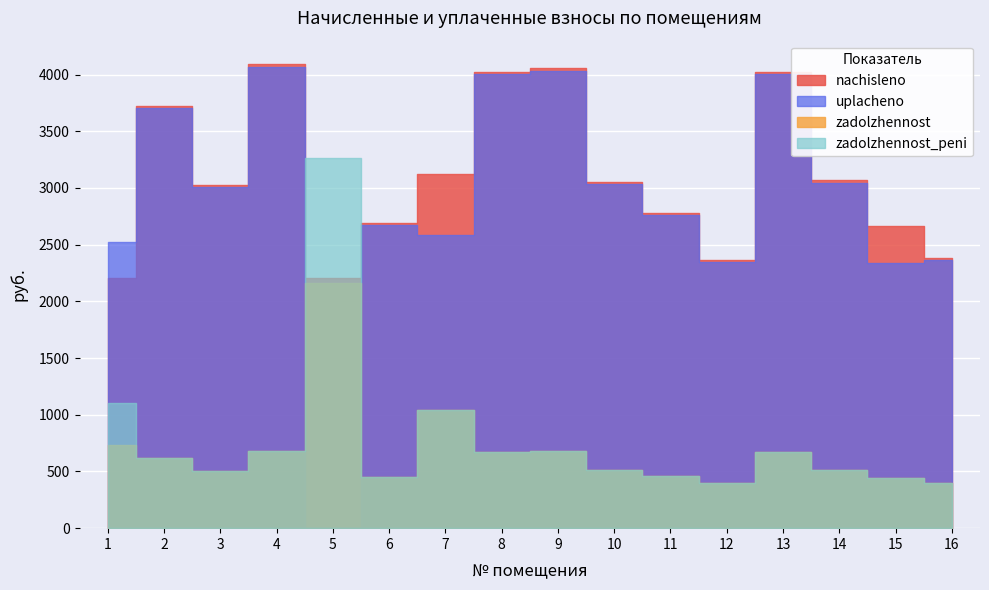

How many values in the zadolzhennost series exceed 620?

8